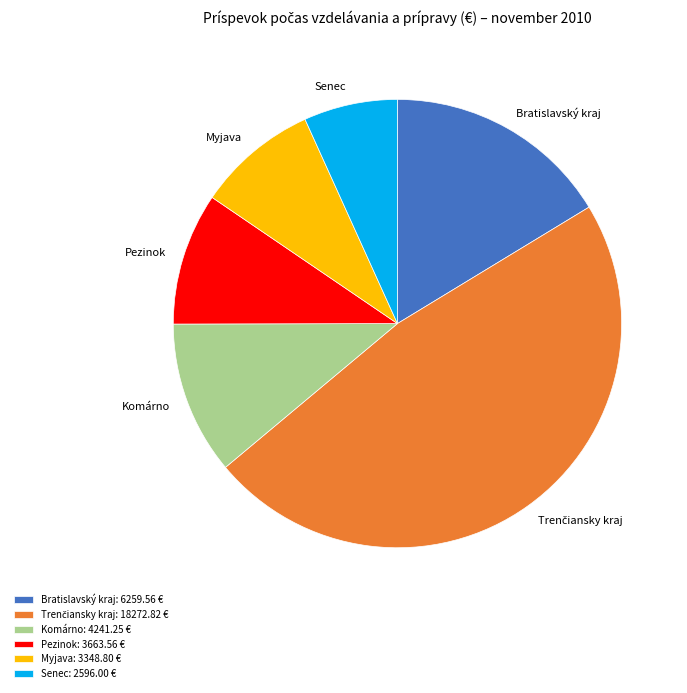

Is there a majority slice in this chart?

No